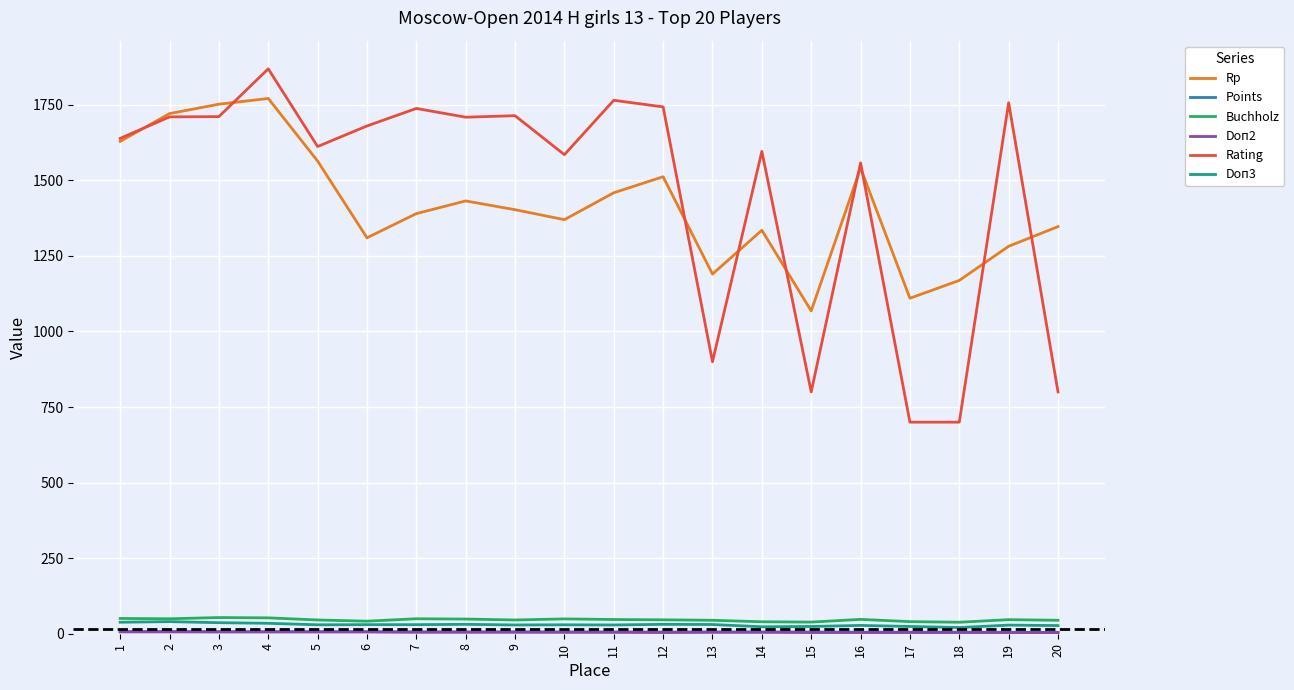

Between 6 and 9, which series saw the biggest shift?

Rp